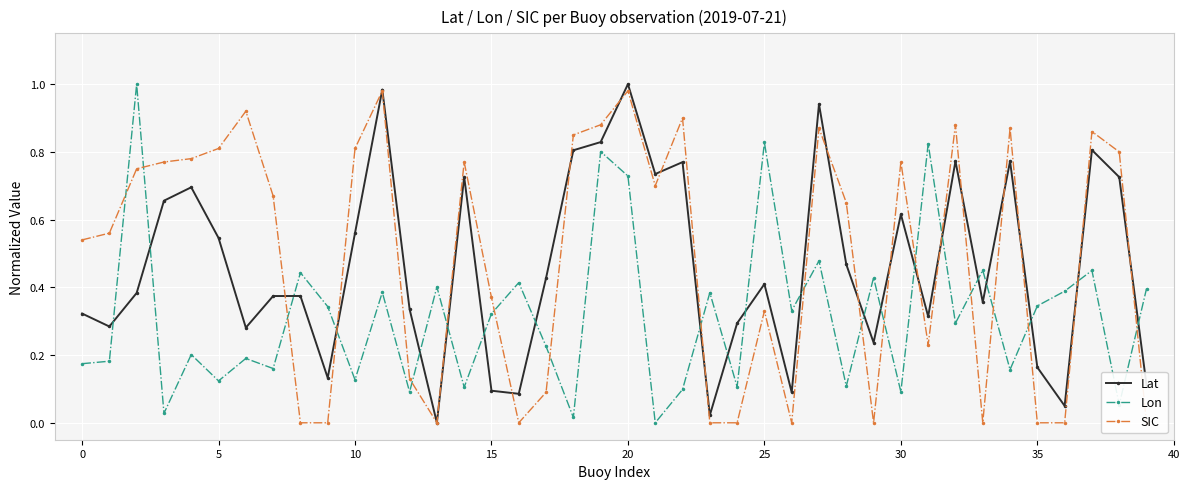

True or false: Lat has a value of 0.1 at 39.

True